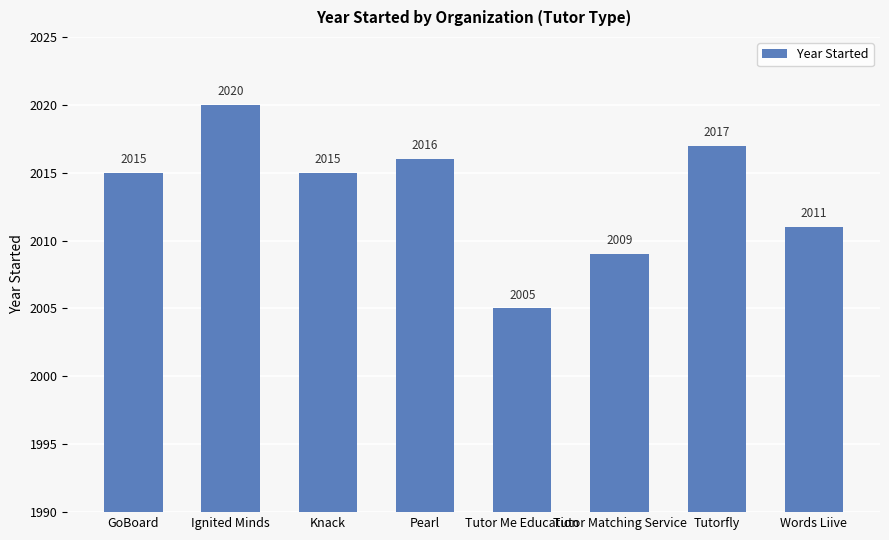

Which label corresponds to the largest value in the chart?

Ignited Minds